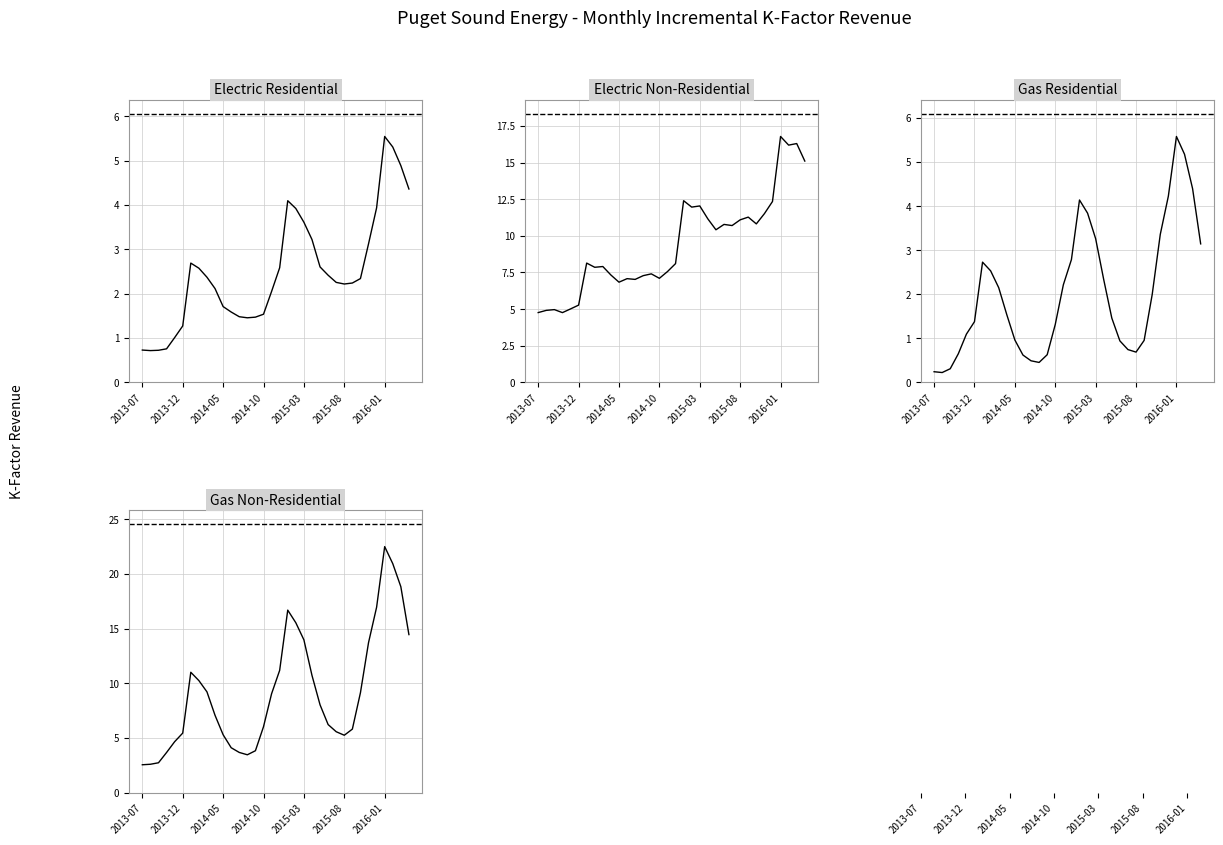

True or false: Electric Residential has more than 0 points higher than both neighbors.

True